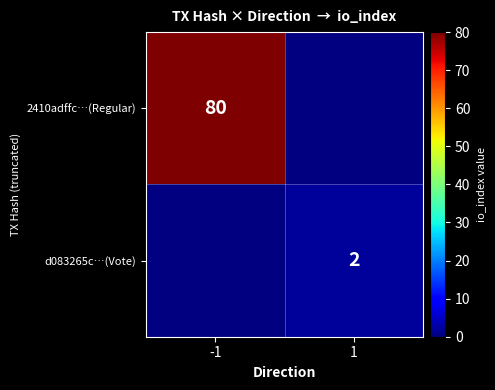

The value of 2410adffc…(Regular) at -1 is 113. True or false?

False